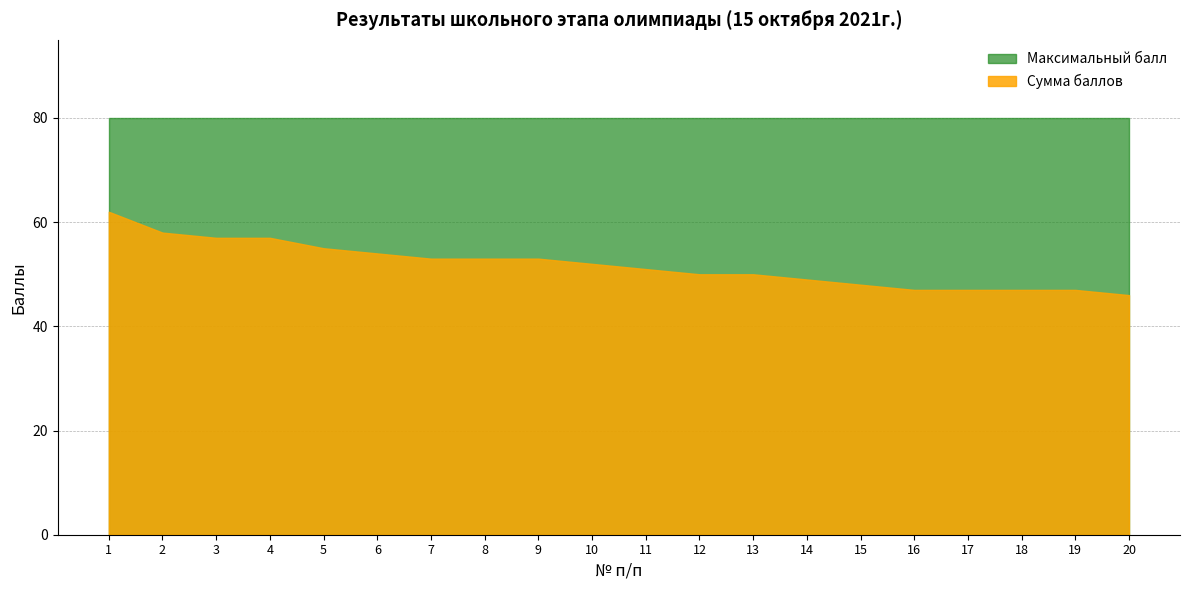

Which series changed the most between 3 and 7?

Сумма баллов